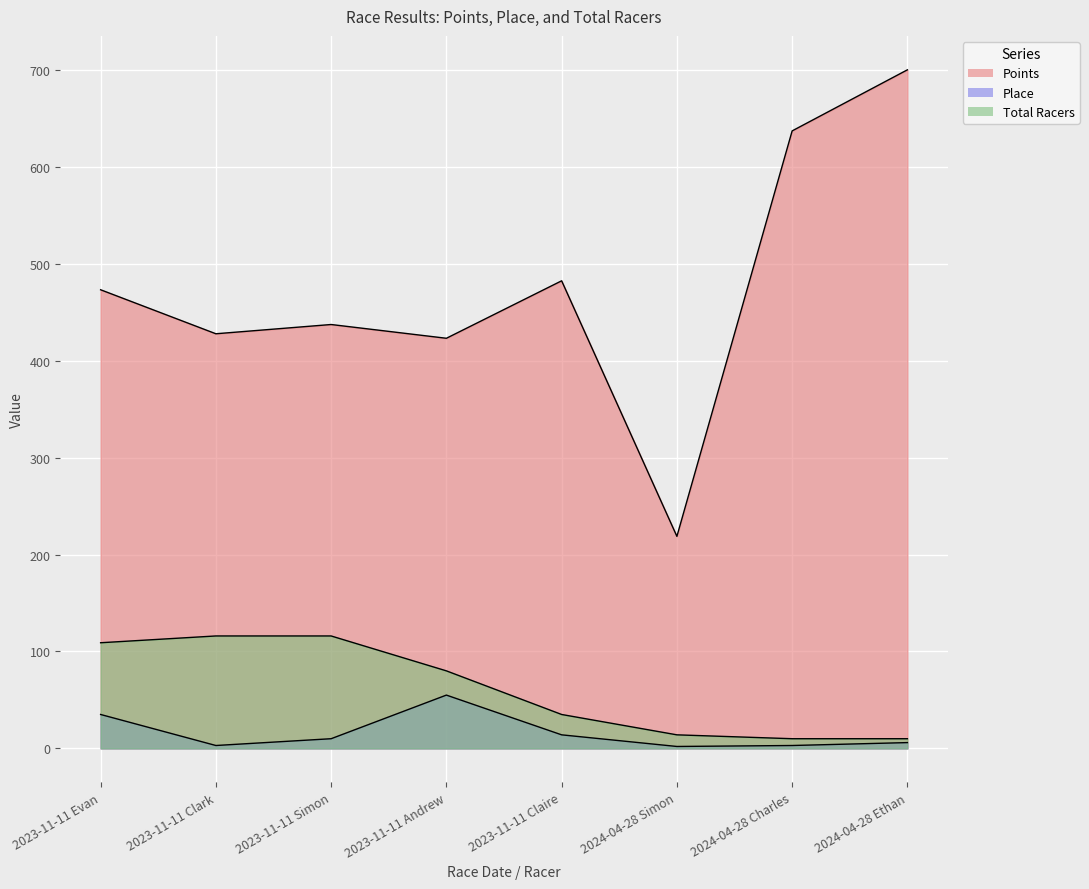

The value of Total Racers at 2023-11-11 Andrew is 23.7. True or false?

False